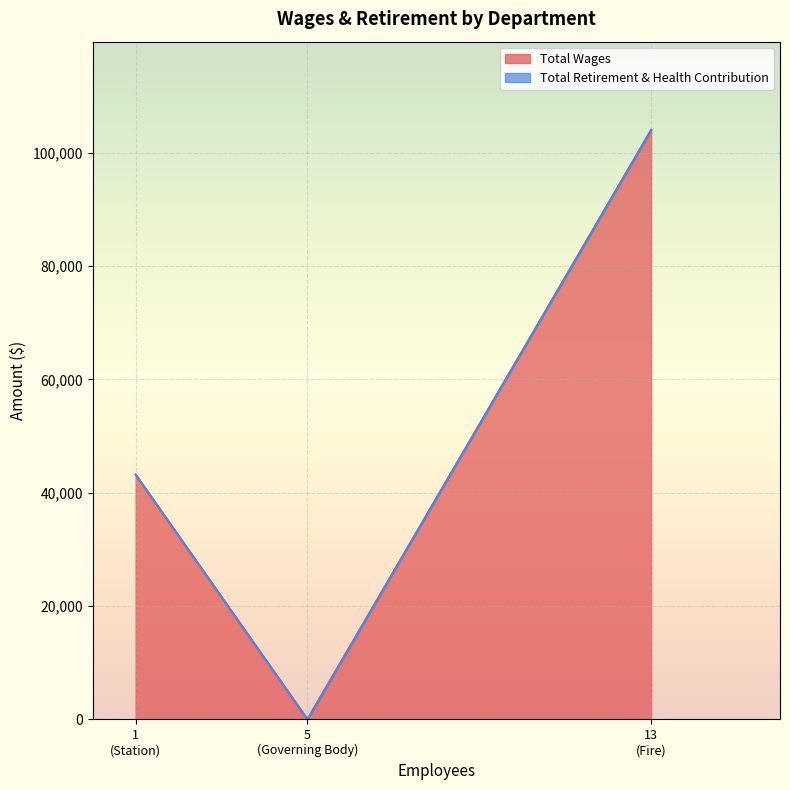

What is the highest value of the Total Wages series?

104020